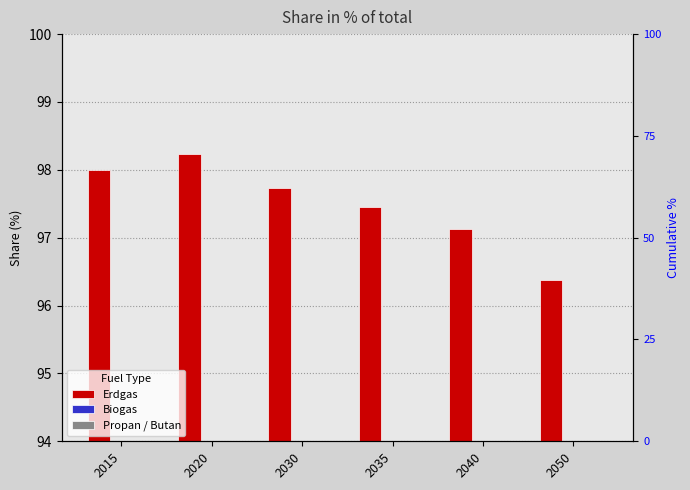

What is the sum of the Biogas values at 2020 and 2030?

4.0